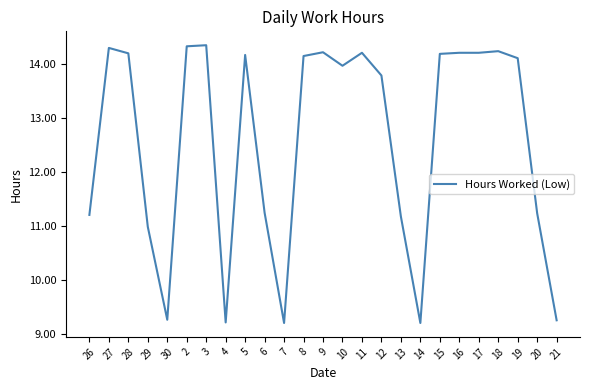

What is the sum of all values?

314.7